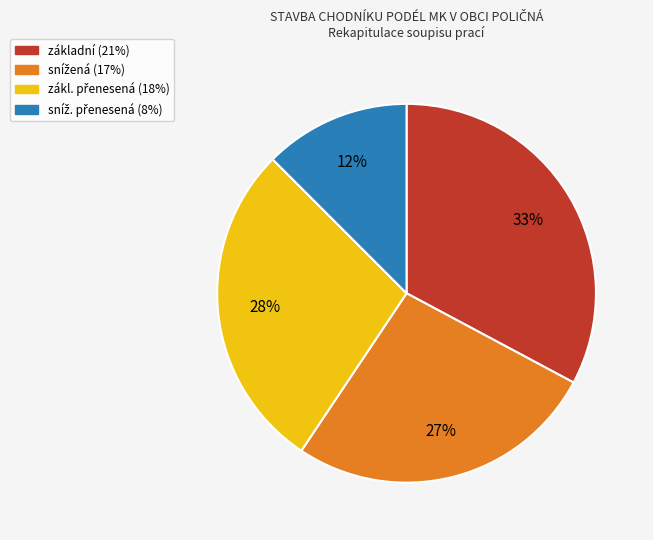

To the nearest percent, what is the average slice percentage?

25%